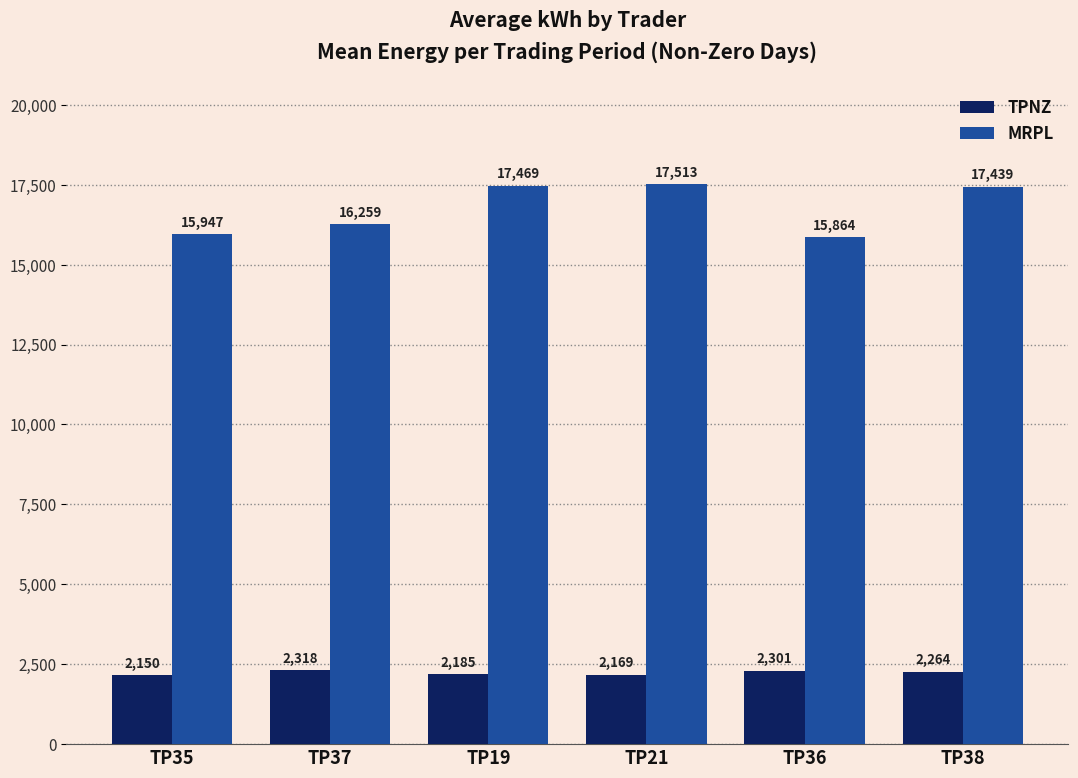

Which series has the largest total across all categories?

MRPL